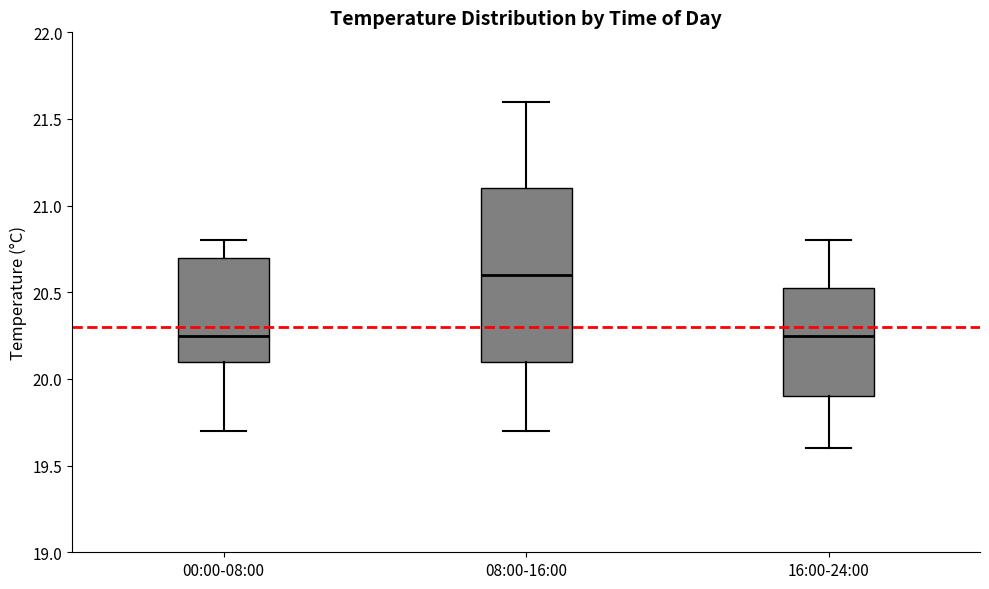

Reading left to right, transcribe this box plot: for each box, give where its median line is, the range the box spans, and where its two whiskers end, as read against the y-axis. The values are not printed on the chart, so give them approximately, as read against the axis.

00:00-08:00: median 20.25, box 20.10 to 20.70, whiskers 19.70 to 20.80
08:00-16:00: median 20.60, box 20.10 to 21.10, whiskers 19.70 to 21.60
16:00-24:00: median 20.25, box 19.90 to 20.55, whiskers 19.60 to 20.80